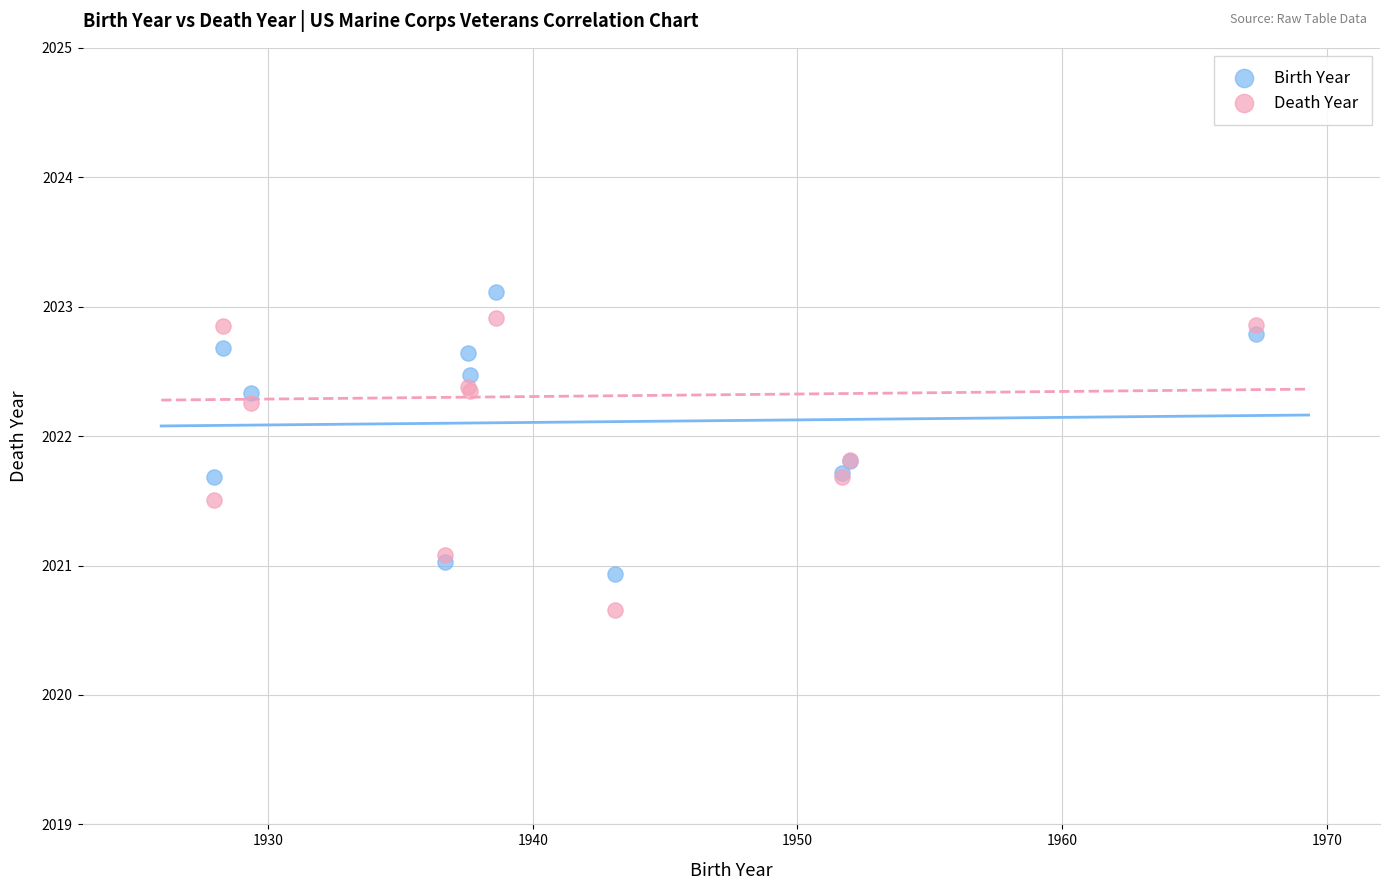

What are all the series names shown in the legend?

Birth Year, Death Year